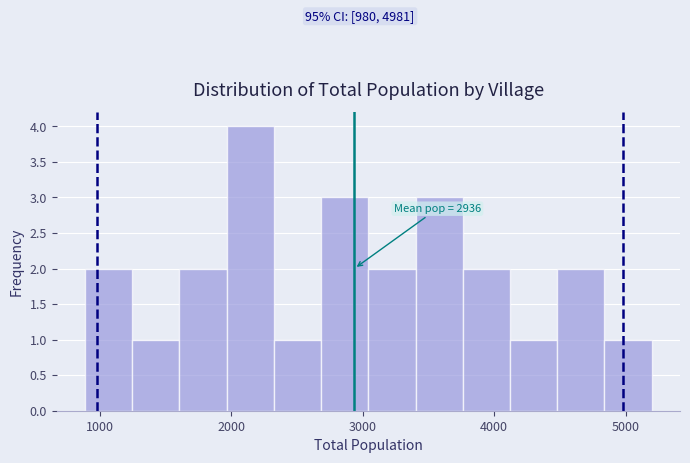

Read against the x-axis, roughly where is the centre of the tallest bar?

2100